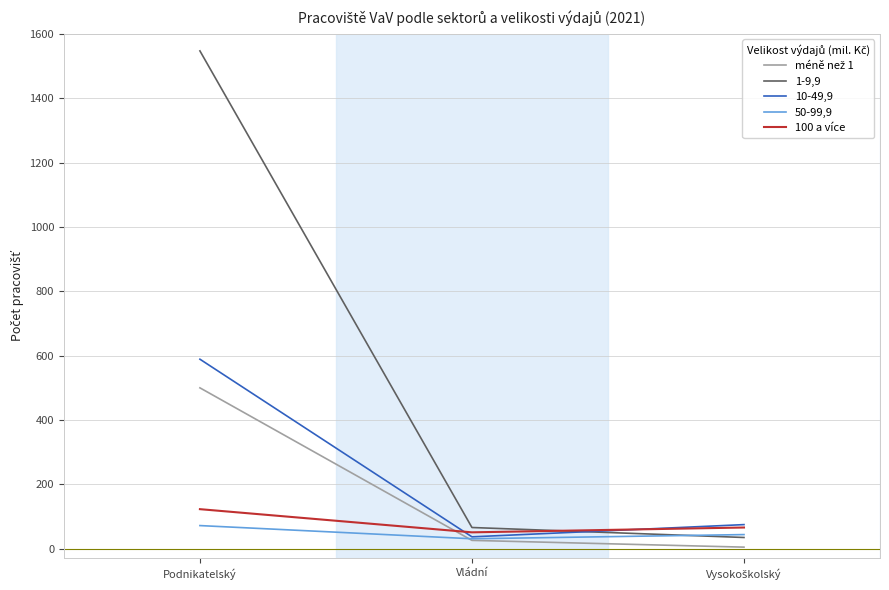

Where does the 50-99,9 series first go above 44?

Podnikatelský